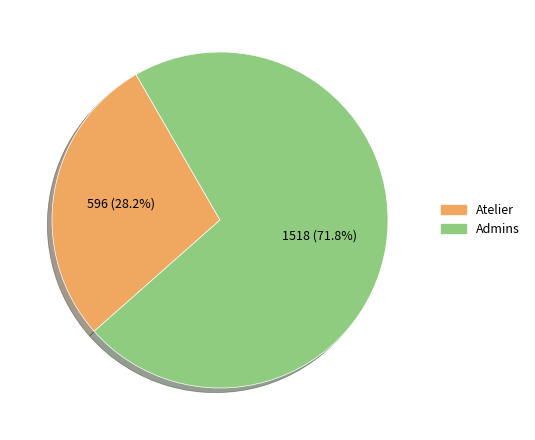

Is there any slice that represents more than half of the pie?

Yes